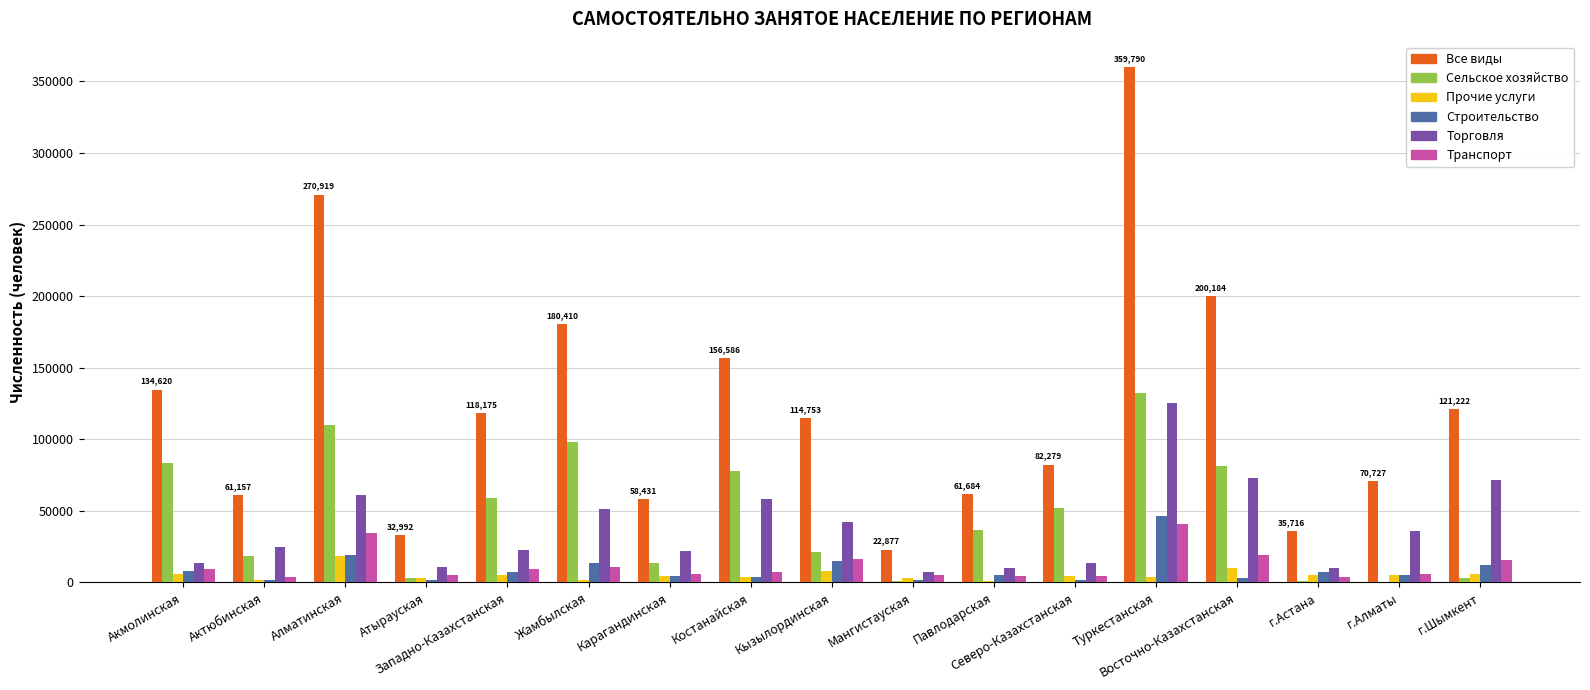

The Все виды series shows 200184 at Восточно-Казахстанская. True or false?

True